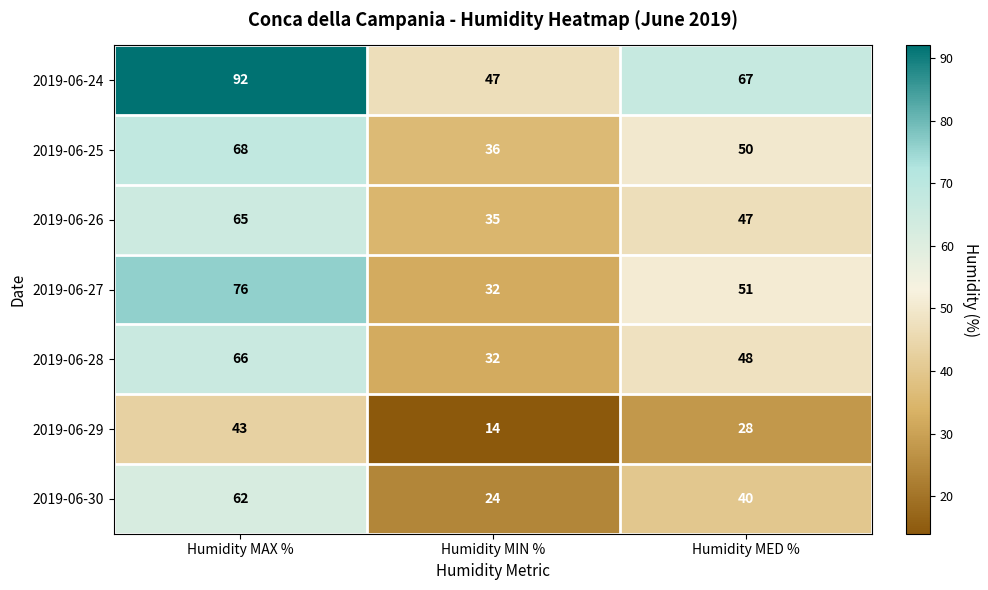

Which series has the largest total across all categories?

2019-06-24